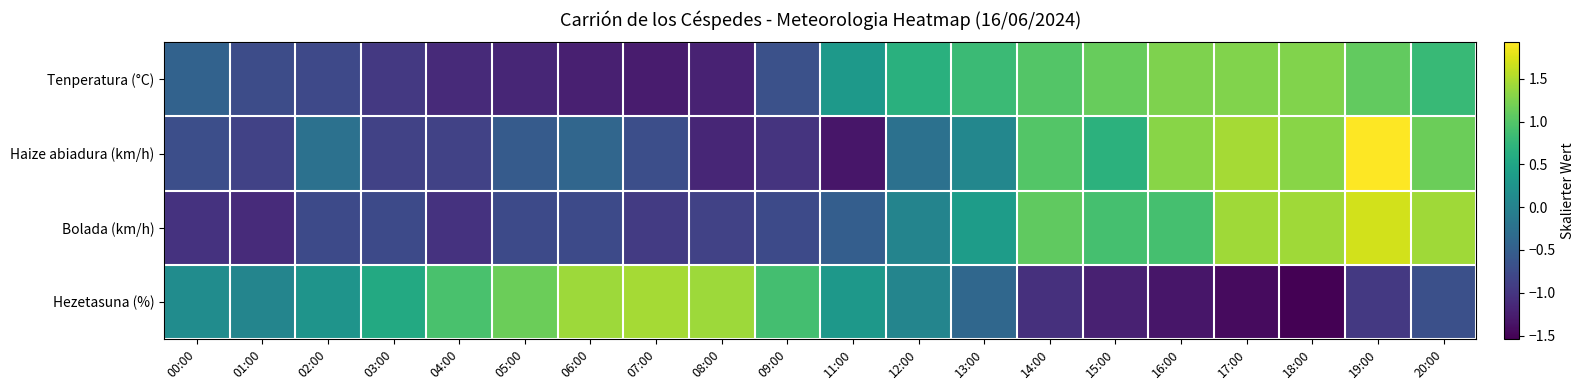

What is the minimum value shown in the chart?

-1.5